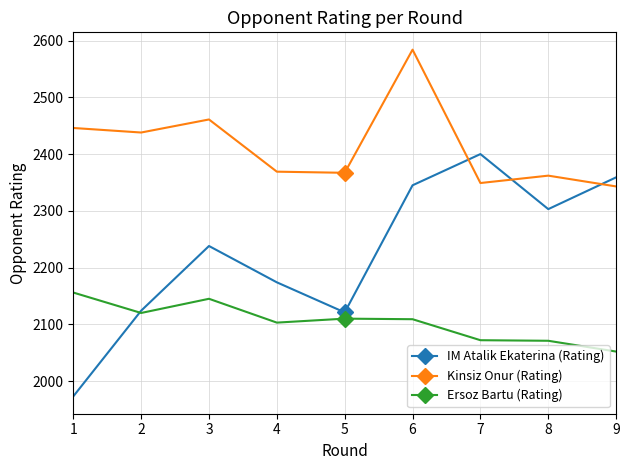

True or false: IM Atalik Ekaterina (Rating) has a value of 1250 at 8.

False